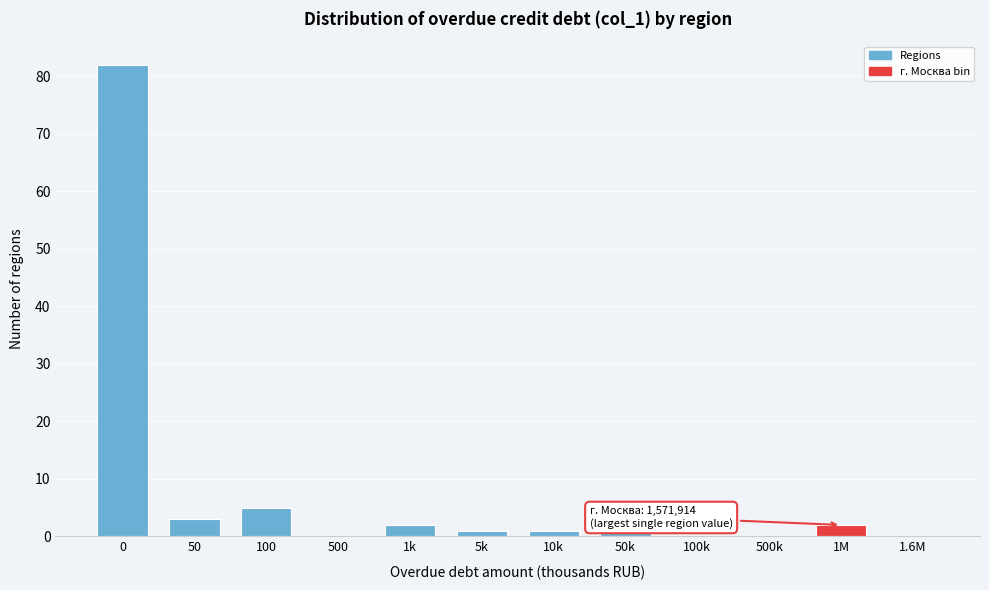

Reading right to left, extract all data points from this chart.

1.6M=0	1M=2	500k=0	100k=0	50k=1	10k=1	5k=1	1k=2	500=0	100=5	50=3	0=82